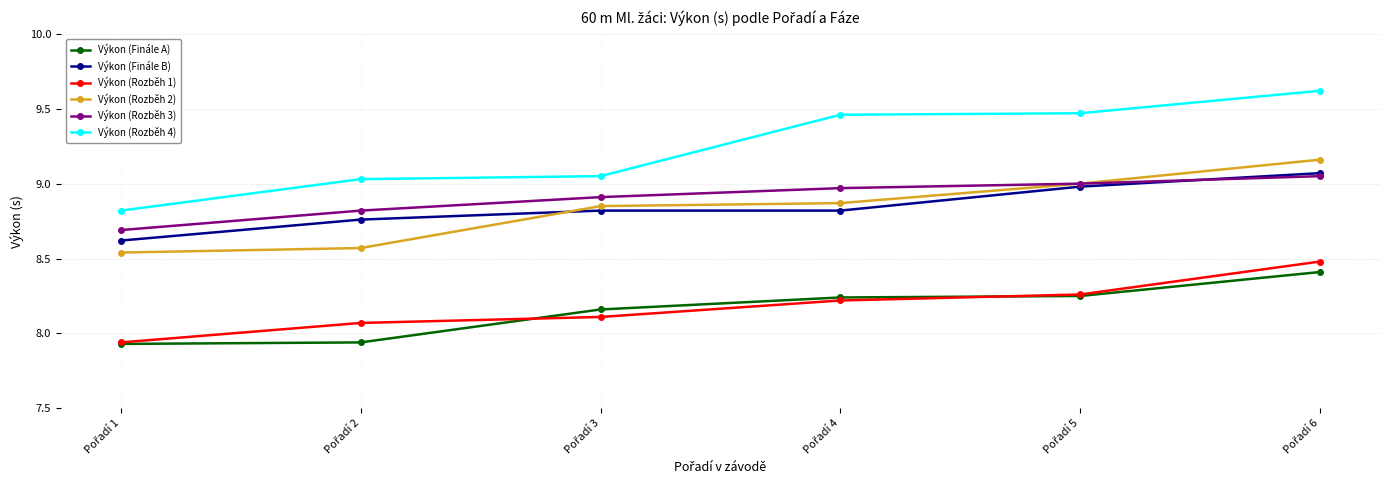

True or false: Výkon (Rozběh 1) has more than 2 interior local peaks.

False